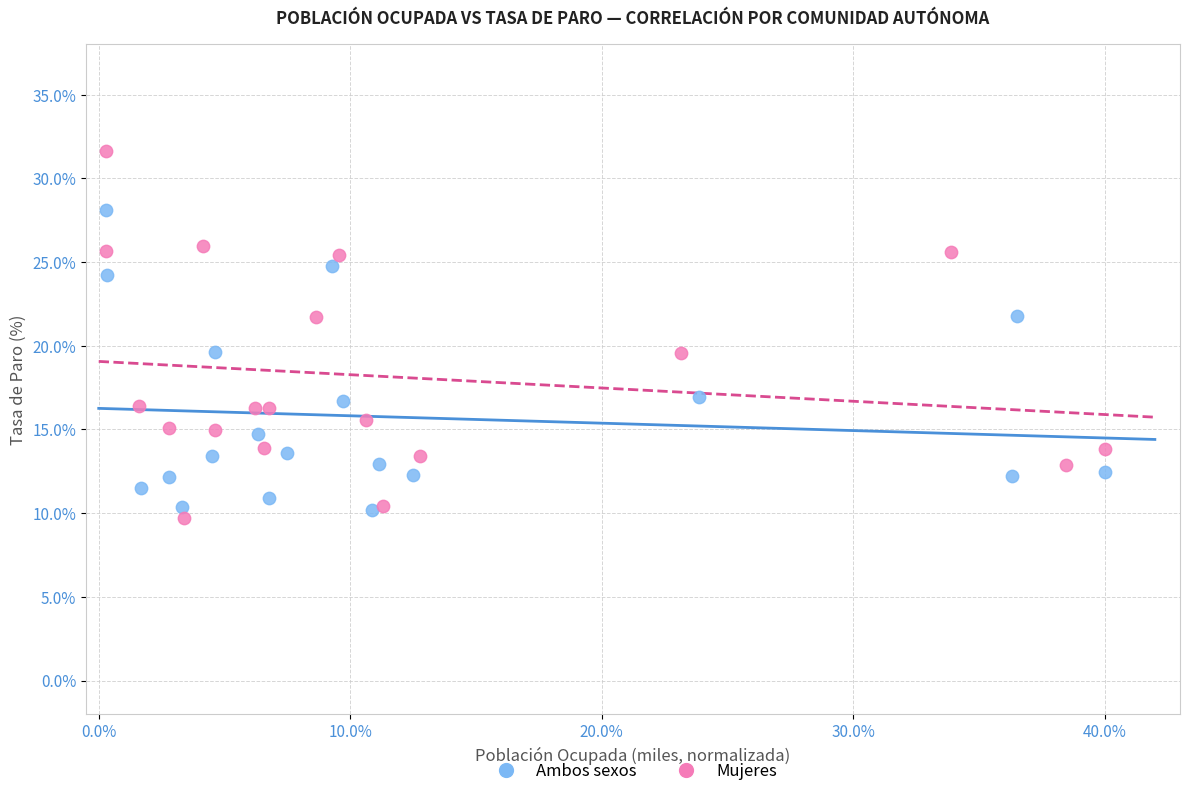

Which series reaches the minimum Y coordinate?

Mujeres